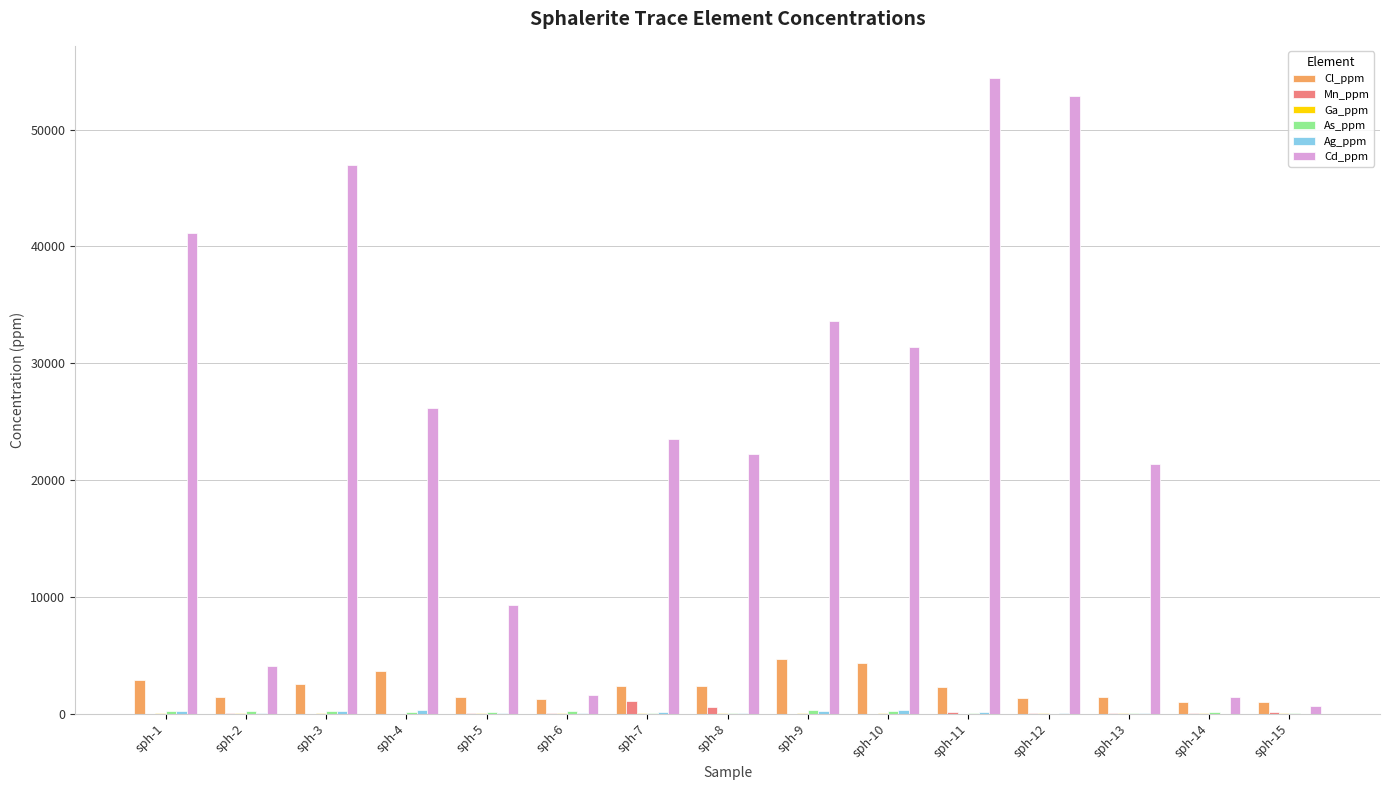

Which series changed the most between sph-3 and sph-14?

Cd_ppm